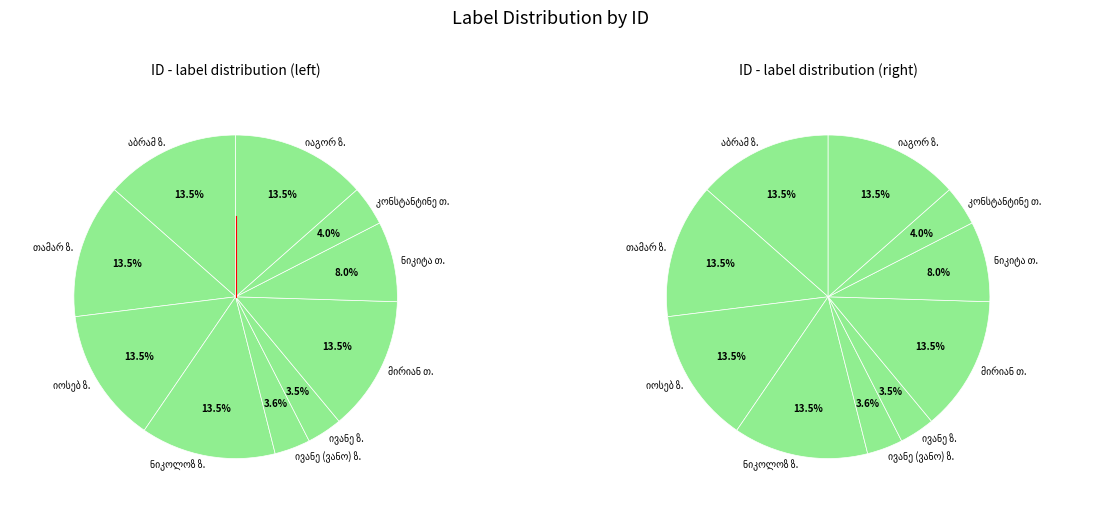

What percentage is the იაგორ იორდანეს ძე ზანგალაძე slice, to the nearest percent?

13%